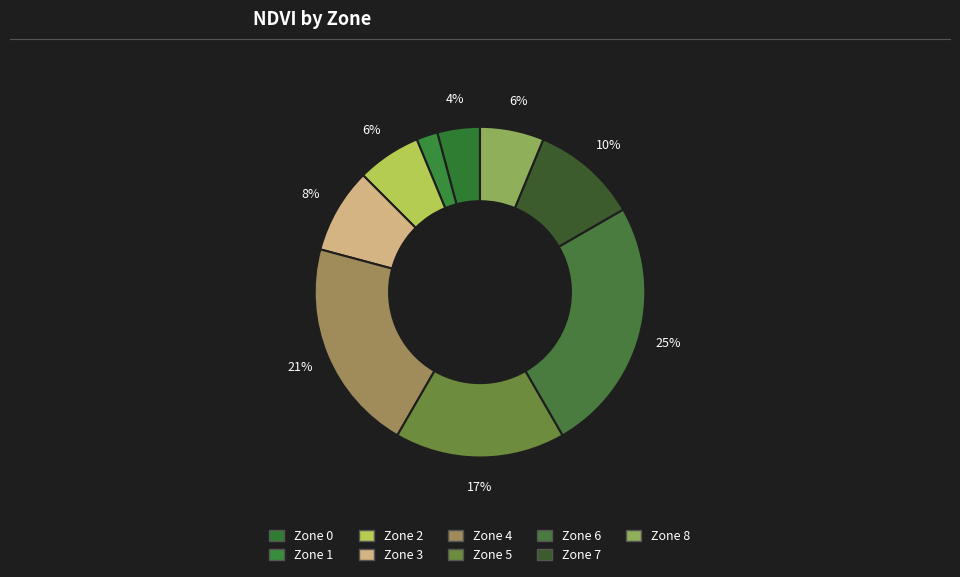

Is there a majority slice in this chart?

No